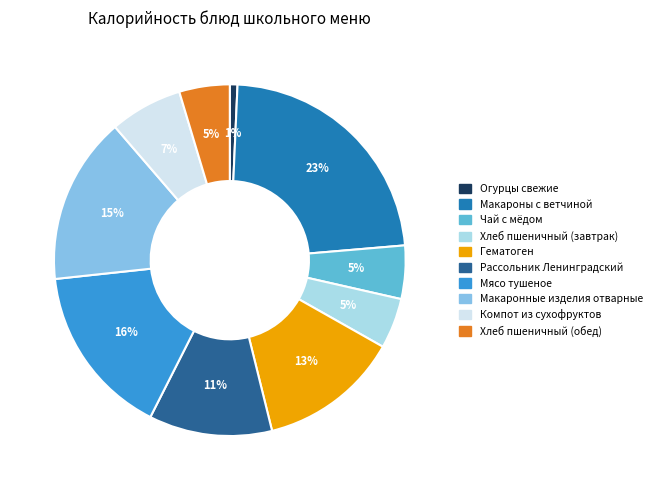

Does any single category account for the majority?

No